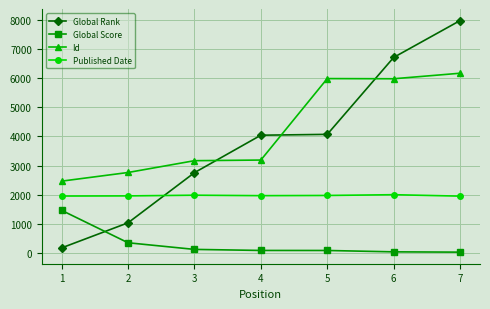

What is the minimum value for Published Date?

1959